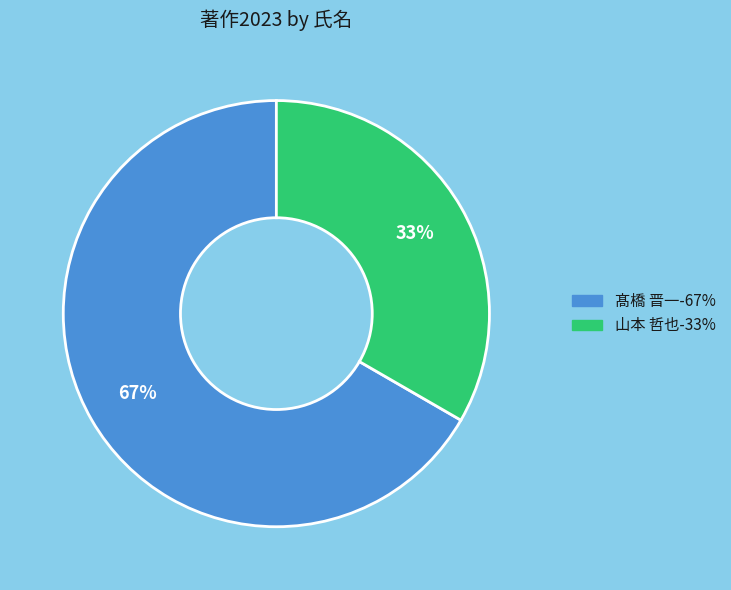

To the nearest percent, what is the average slice percentage?

50%